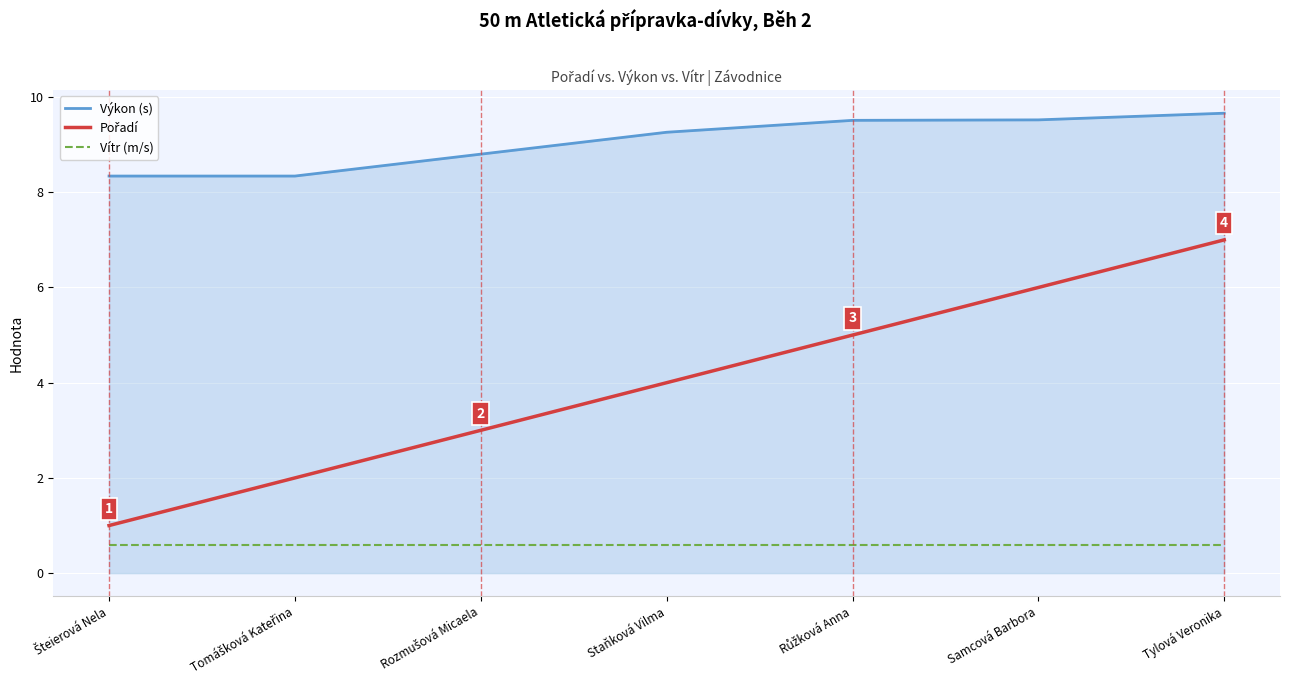

What is the difference between the highest and lowest values at Staňková Vilma?

8.7